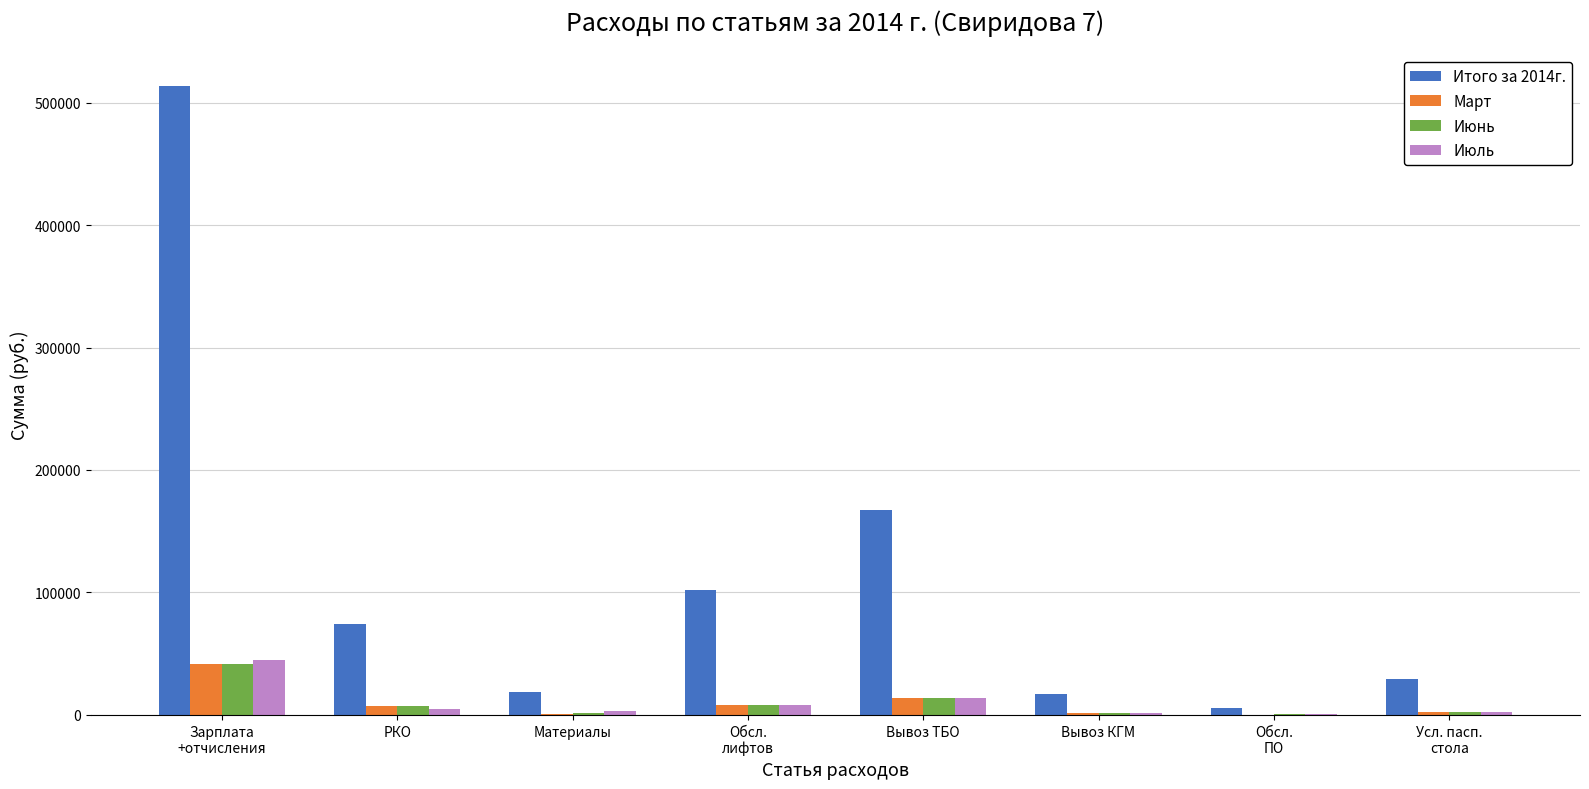

What is the sum of the Июль values at Материалы and Вывоз ТБО?

16820.2